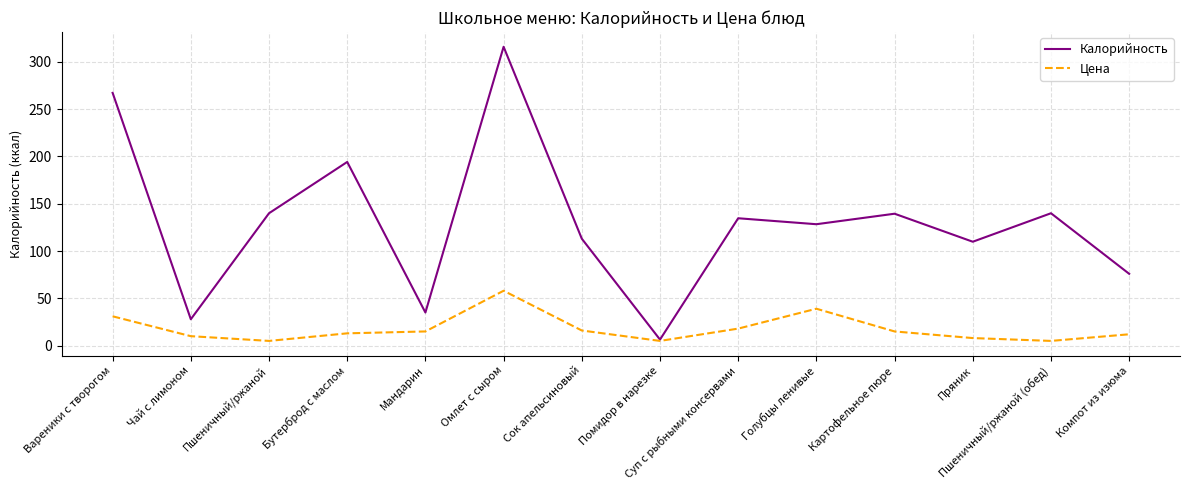

What are all the series names shown in the legend?

Калорийность, Цена